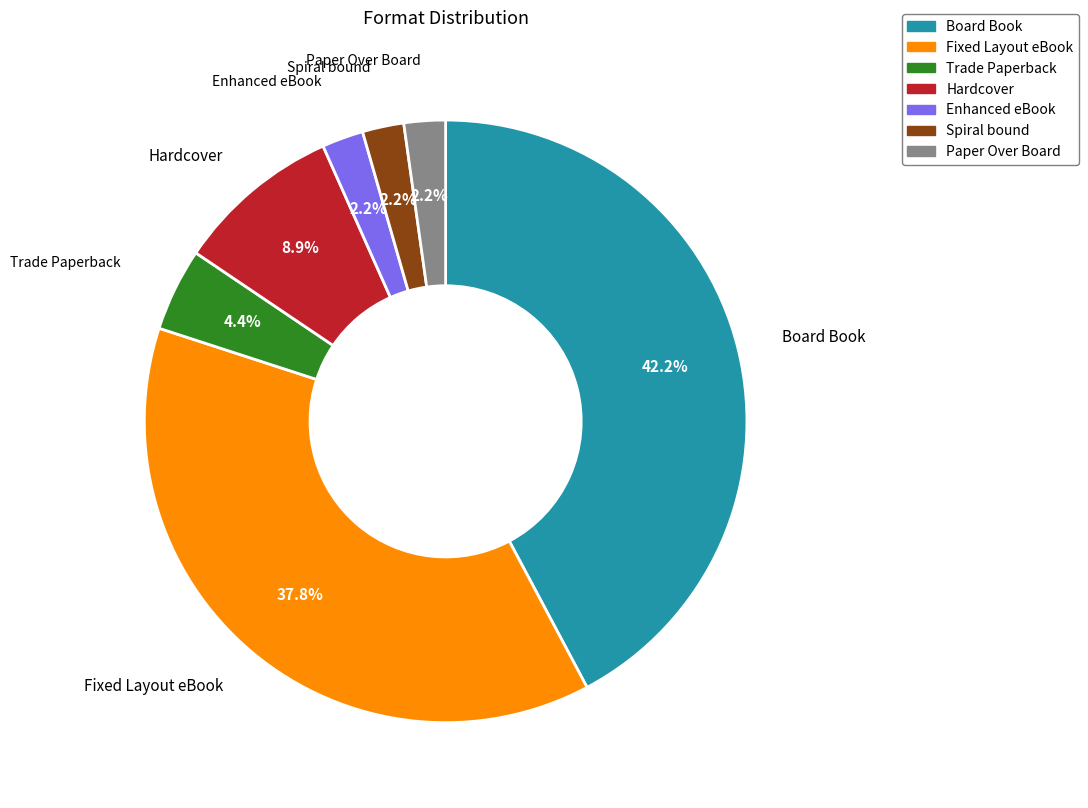

What percentage is NOT represented by Paper Over Board?

97.8%